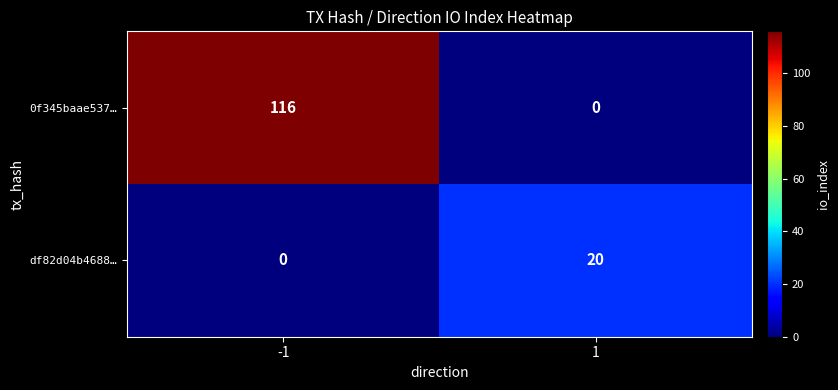

At how many categories does at least one series exceed 57?

1